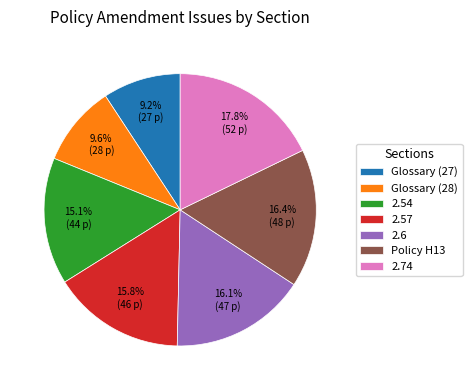

What percentage is the 2.74 slice, to the nearest percent?

18%